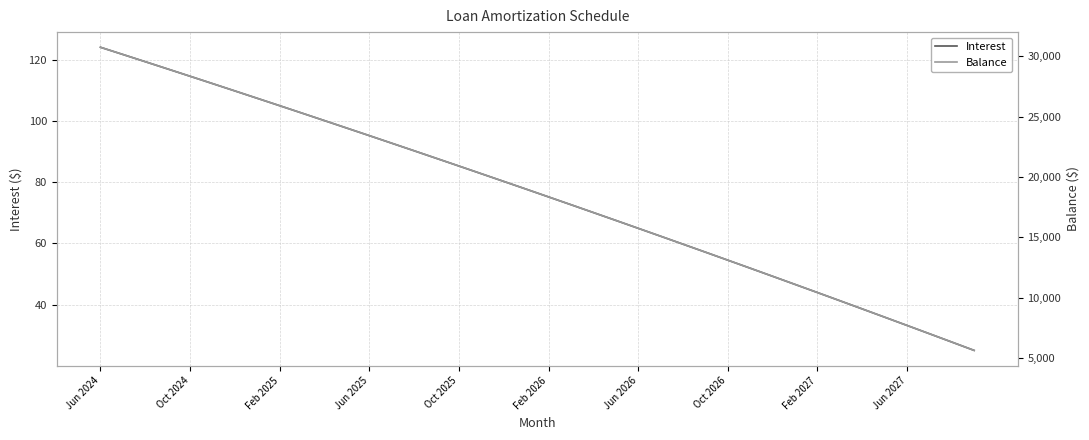

What is the lowest value of the Interest series?

25.1